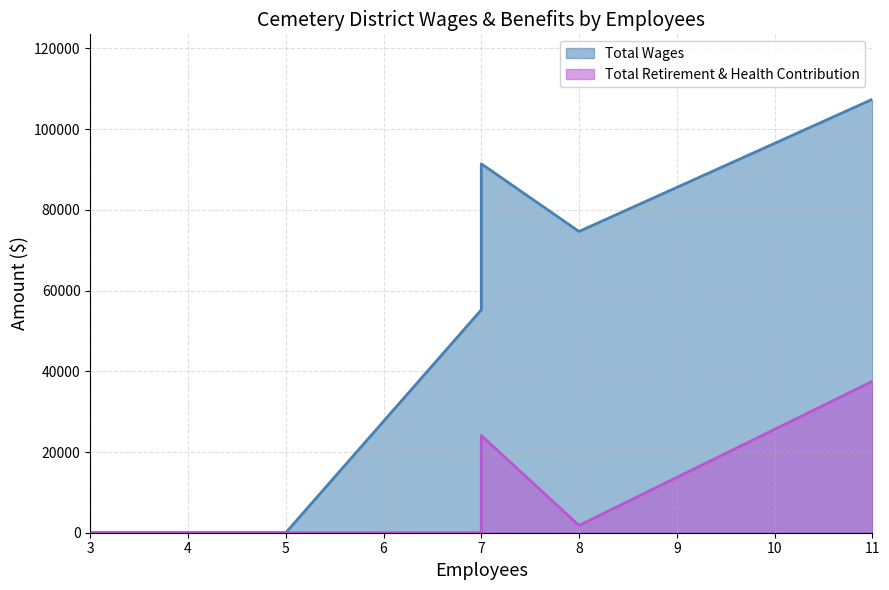

True or false: Total Wages and Total Retirement & Health Contribution intersect in this chart.

False